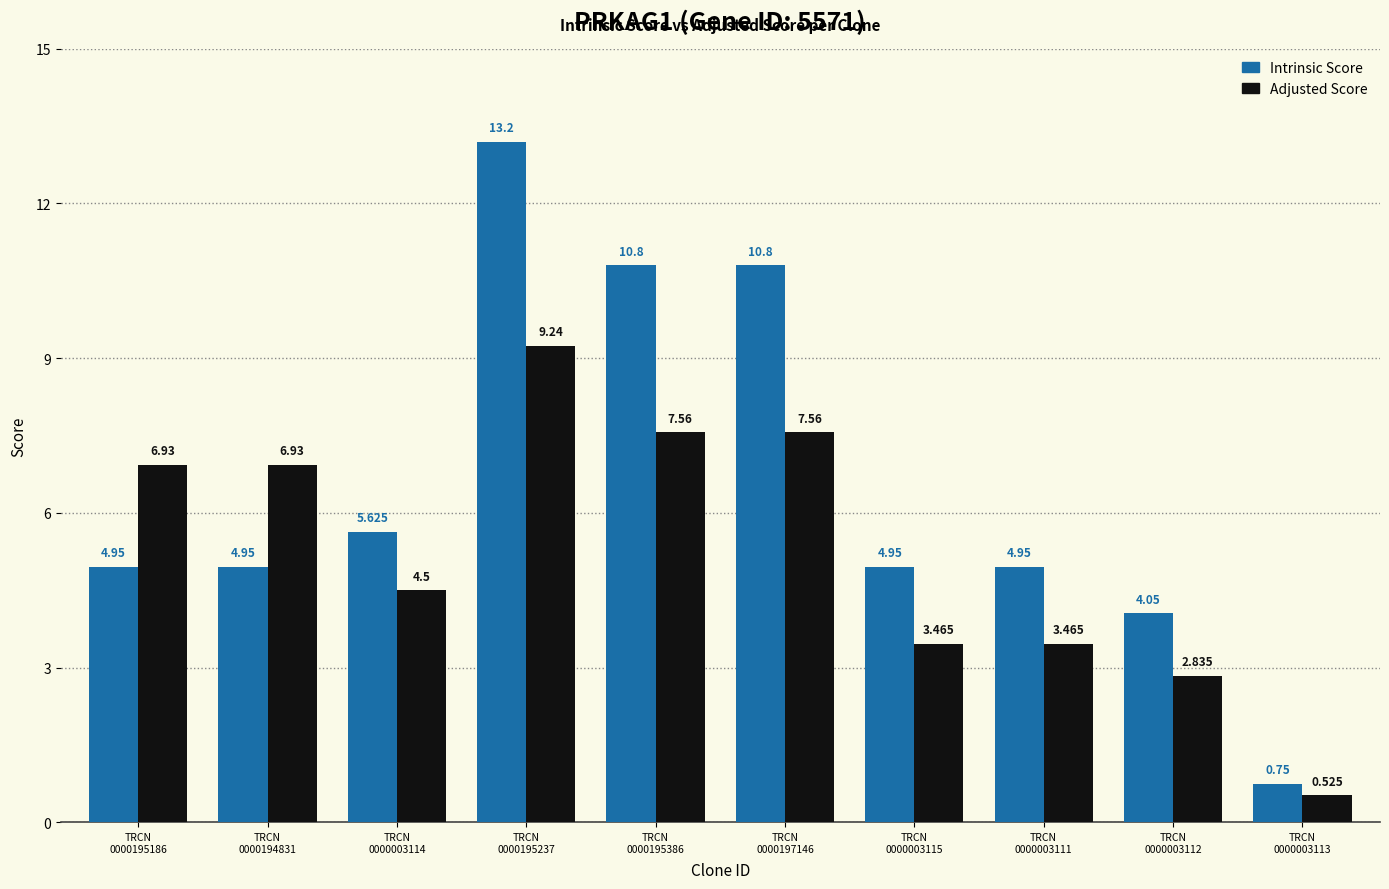

Rank the series by their average value, from highest to lowest.

Intrinsic Score, Adjusted Score